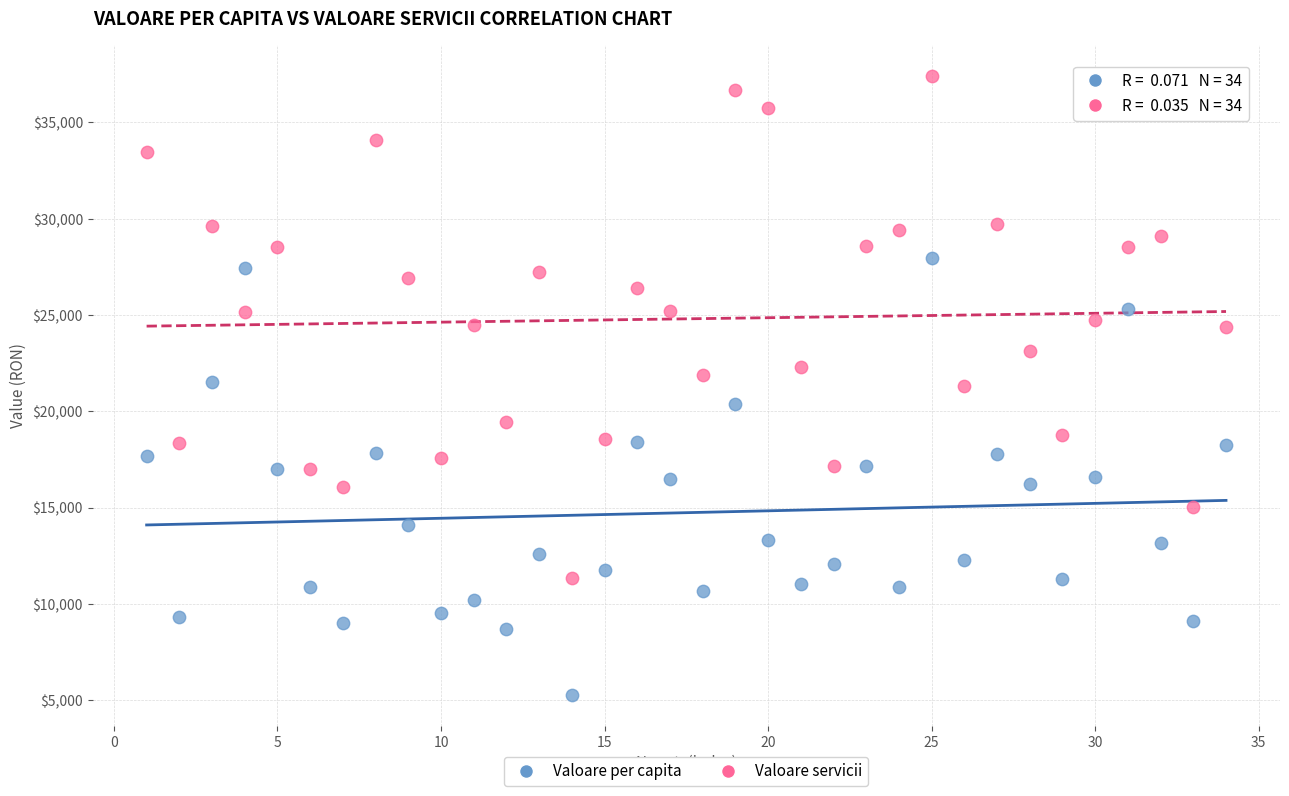

Which series reaches the minimum Y coordinate?

Valoare per capita